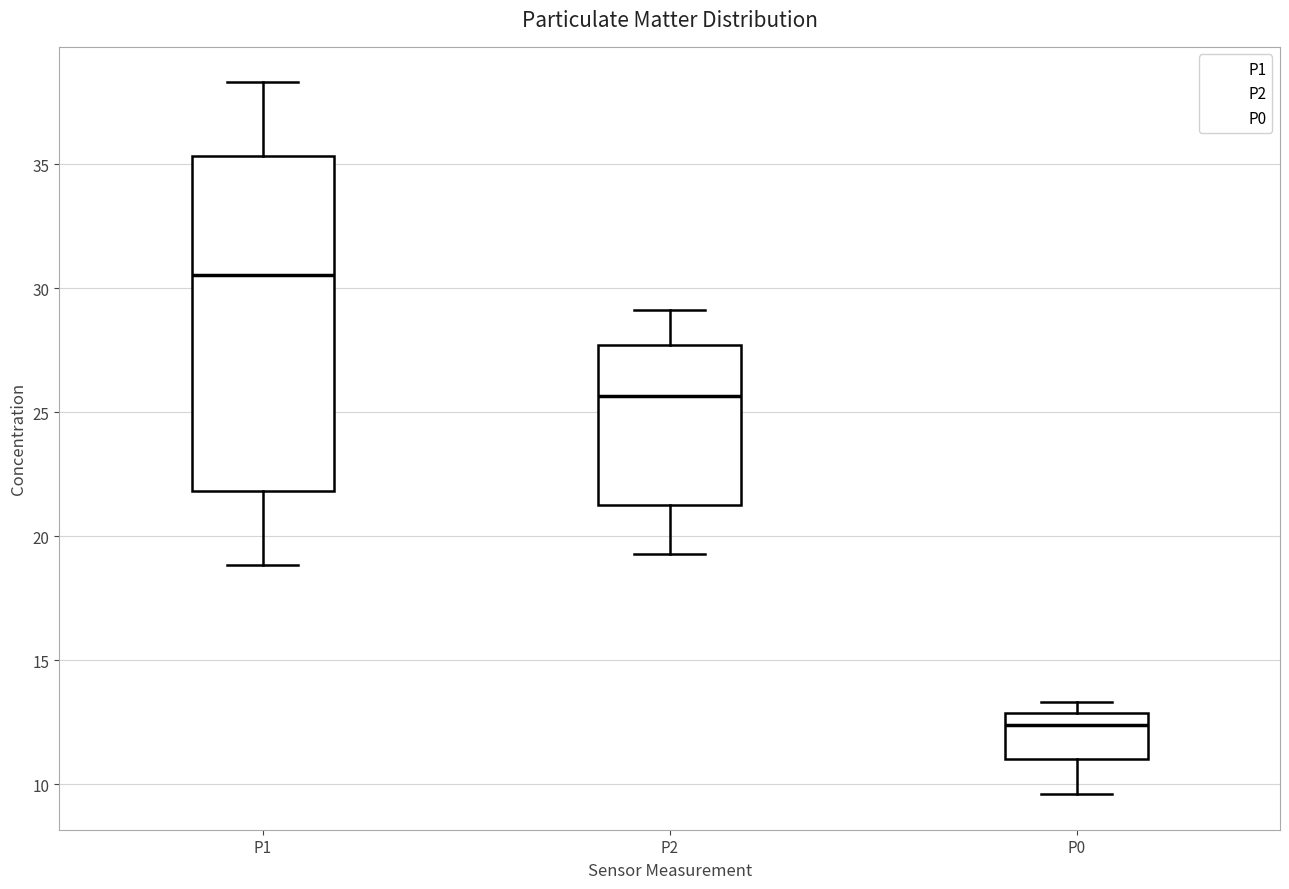

Reading left to right, read every box against the y-axis: the position of its median line, the range the box covers, and the ends of its whiskers. The values are not printed on the chart, so give them approximately, as read against the axis.

P1: median 30.5, box 22.0 to 35.5, whiskers 19.0 to 38.5
P2: median 25.5, box 21.5 to 27.5, whiskers 19.5 to 29.0
P0: median 12.5, box 11.0 to 13.0, whiskers 9.5 to 13.5